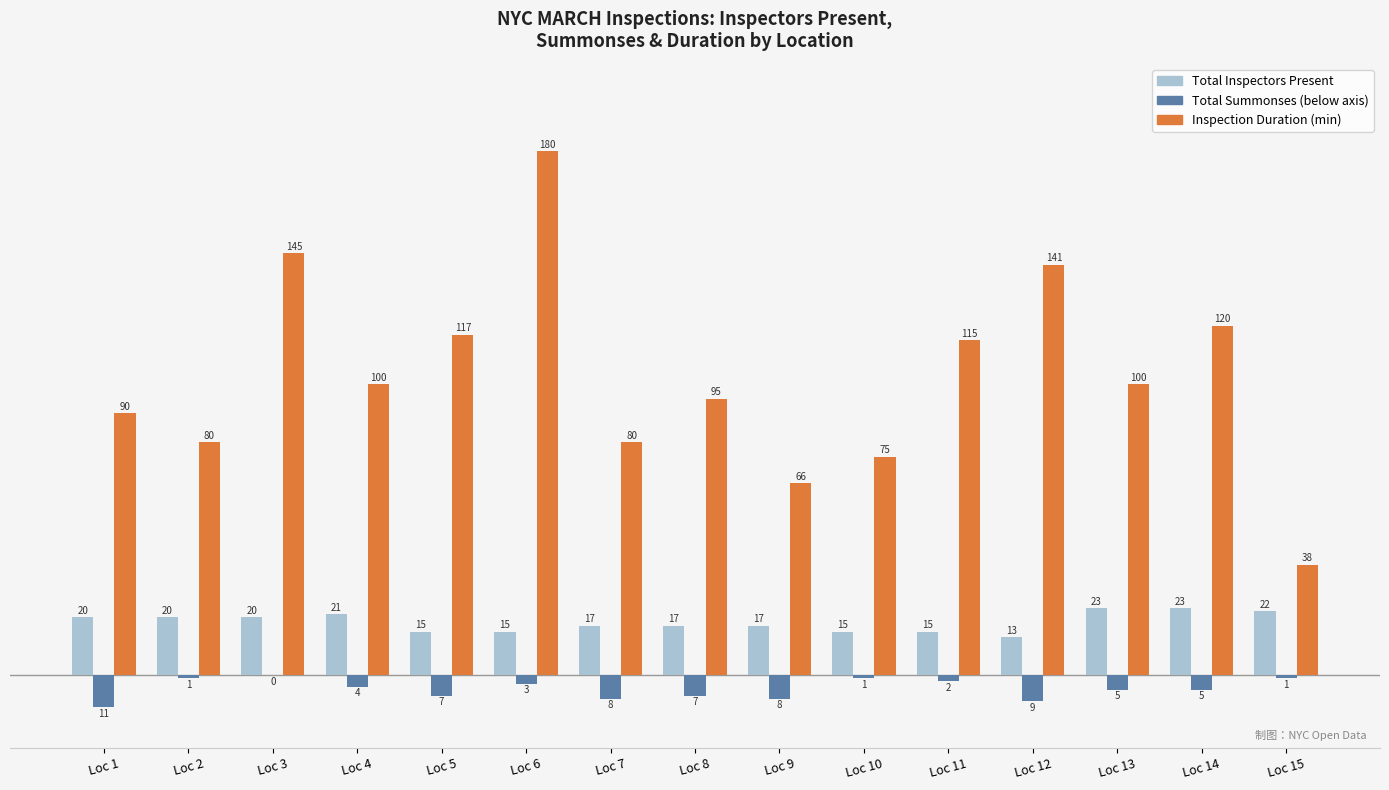

What is the total value across all series at Loc 7?

89